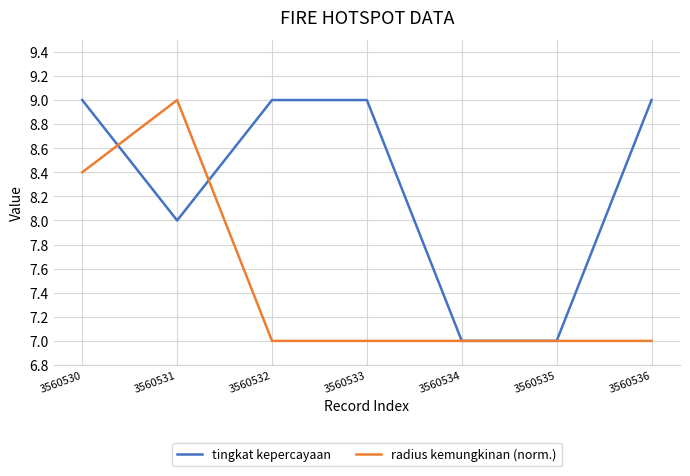

True or false: tingkat kepercayaan has a value of 15.7 at 3560530.

False